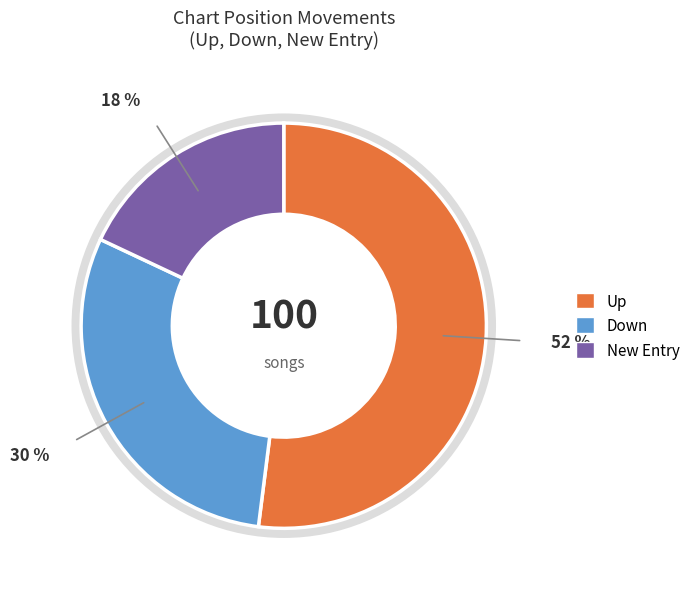

Which category has the biggest portion of the pie?

Up